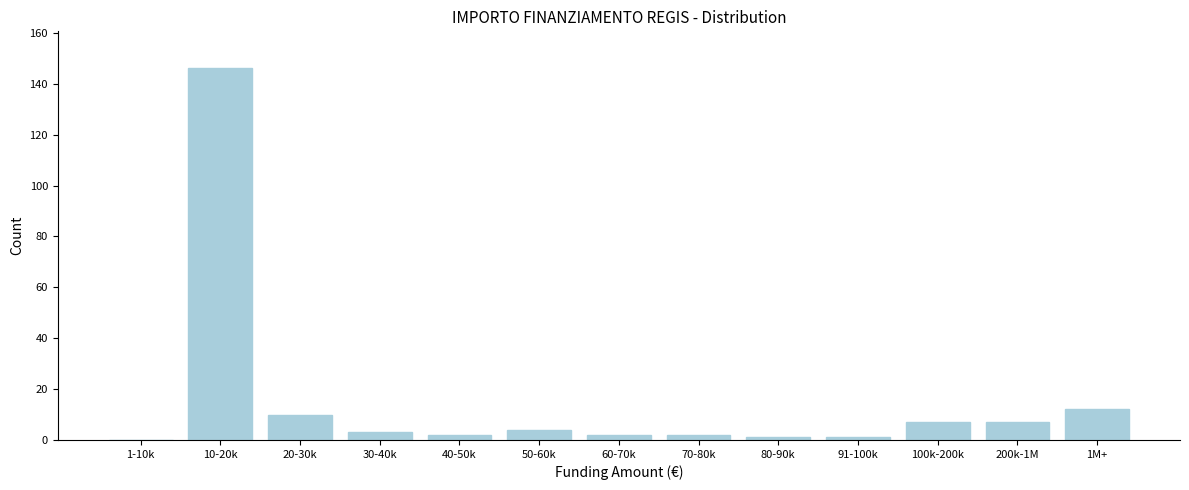

Reading left to right, transcribe all the data shown in this chart.

1-10k=0	10-20k=146	20-30k=10	30-40k=3	40-50k=2	50-60k=4	60-70k=2	70-80k=2	80-90k=1	91-100k=1	100k-200k=7	200k-1M=7	1M+=12